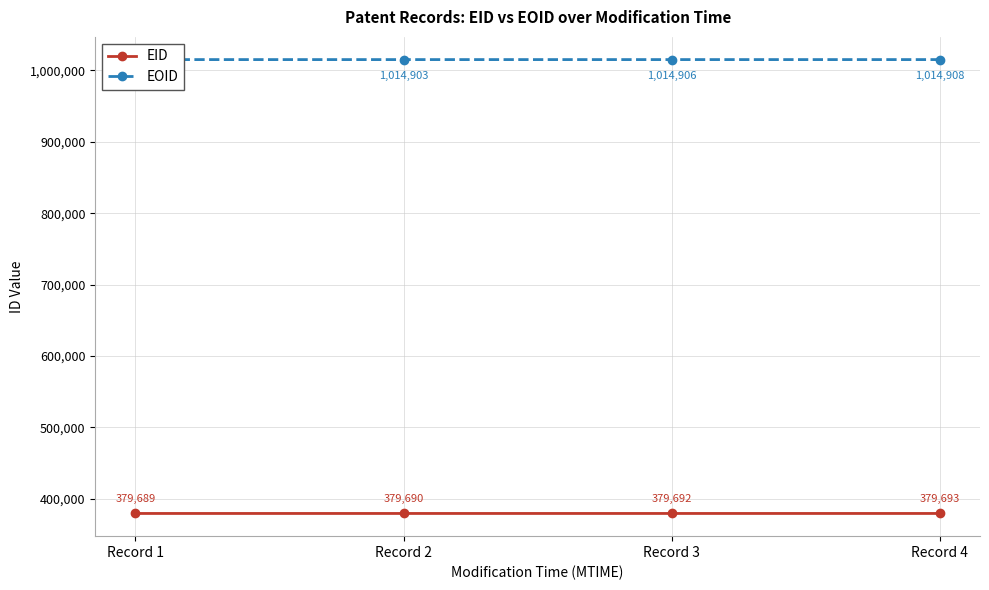

What is the difference between the second highest and second lowest values in the EID series?

2